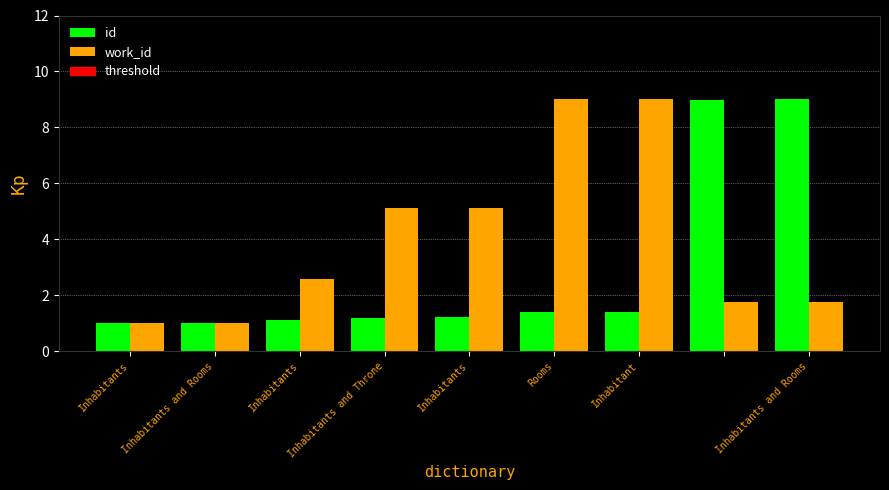

How many bars are there in each group?

2